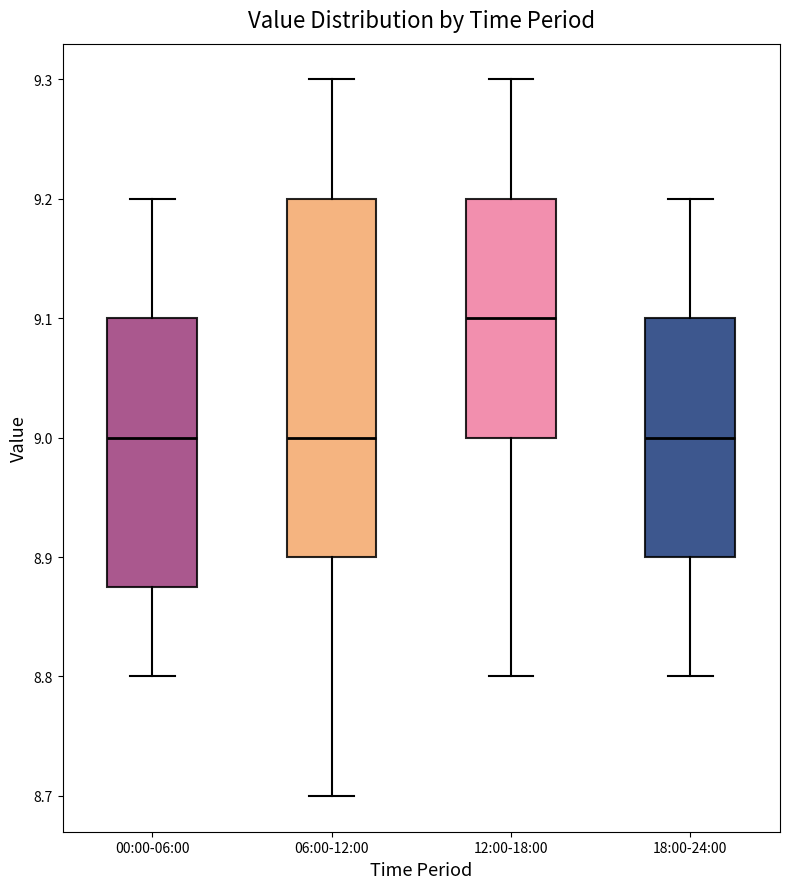

Which box's median line is the highest?

12:00-18:00